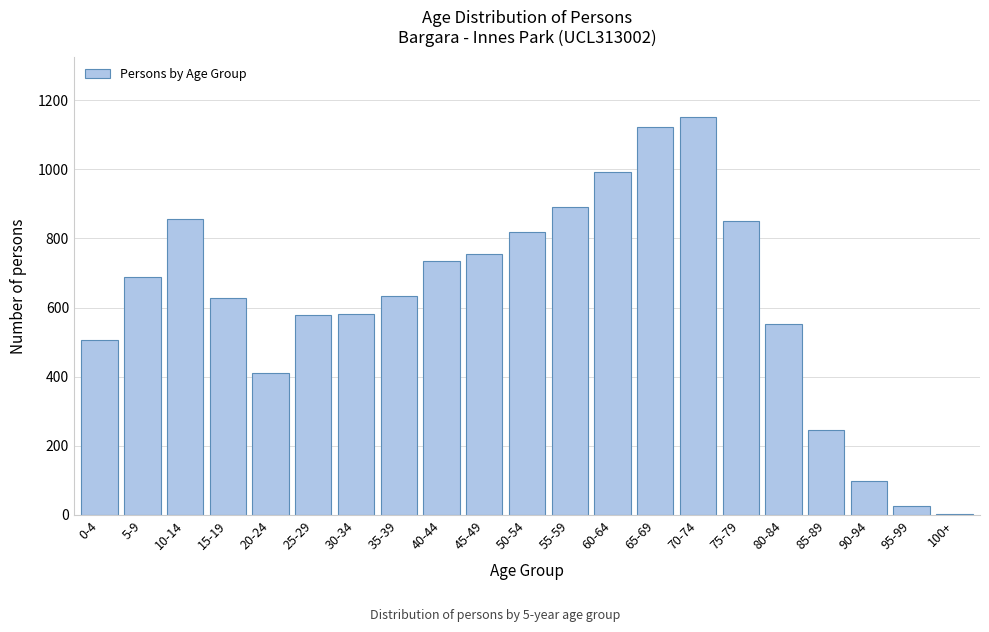

What is the maximum value shown in the chart?

1153